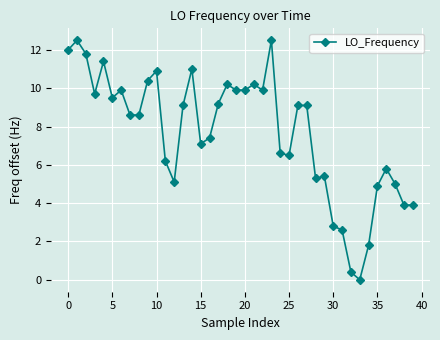

What is the difference between the second highest and second lowest values?

12.1